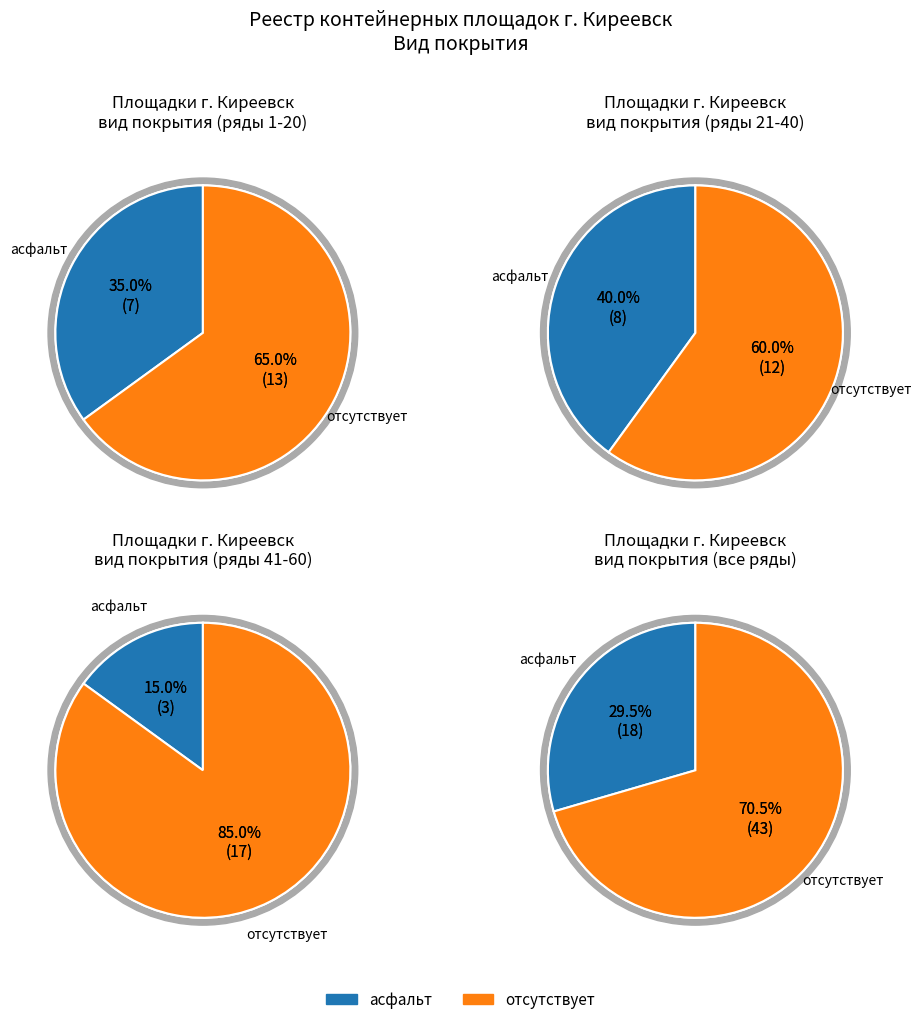

Rank the categories by value from highest to lowest.

отсутствует, асфальт